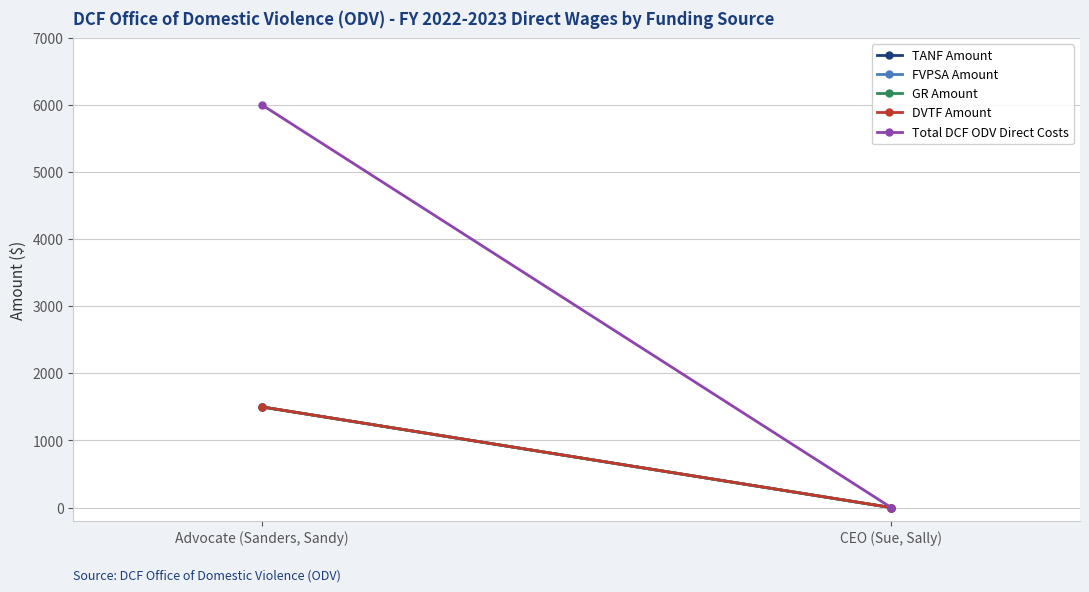

How many categories are shown in the chart?

2